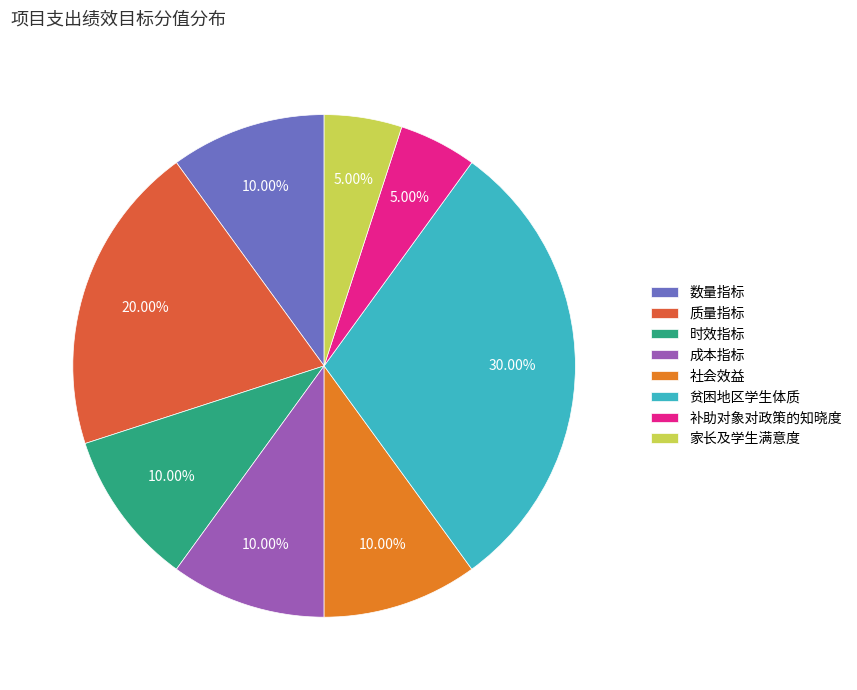

What is the ratio of the value at 数量指标 to the value at 成本指标?

1.0